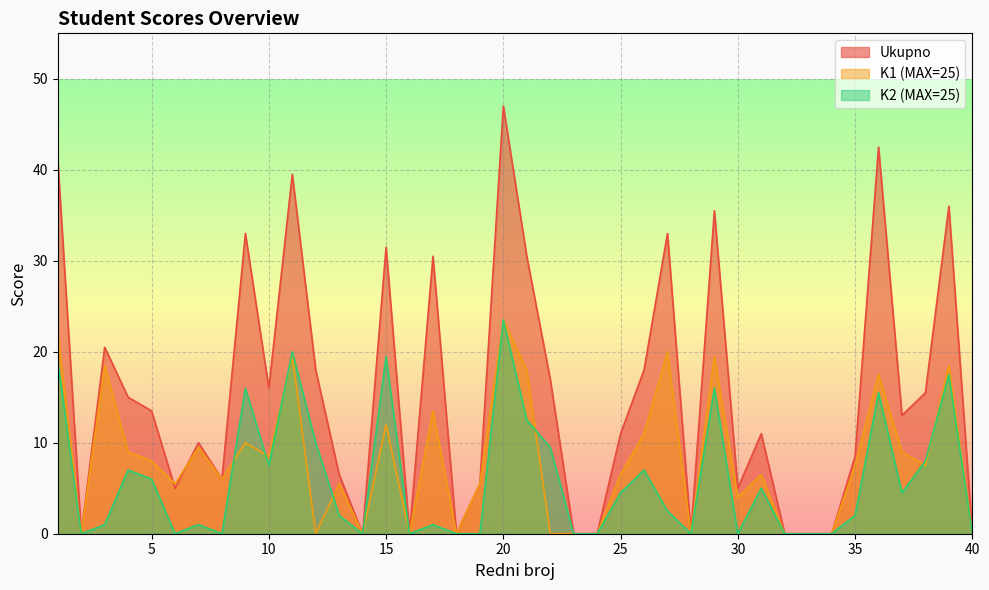

Count the number of categories in the chart.

40